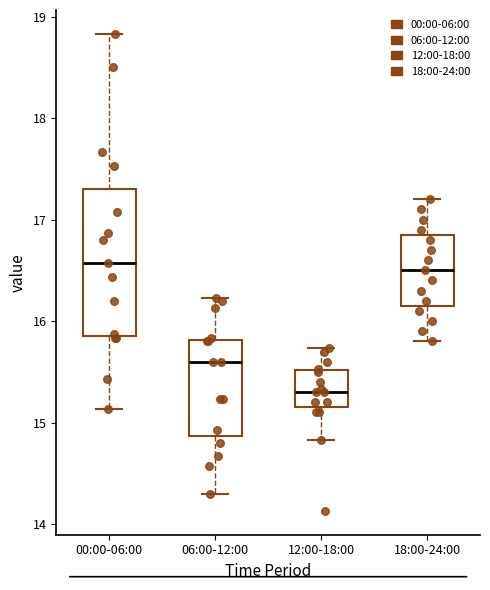

Reading left to right, transcribe this box plot: for each box, give where its median line is, the range the box spans, and where its two whiskers end, as read against the y-axis. The values are not printed on the chart, so give them approximately, as read against the axis.

00:00-06:00: median 16.6, box 15.9 to 17.3, whiskers 15.1 to 18.8
06:00-12:00: median 15.6, box 14.9 to 15.8, whiskers 14.3 to 16.2
12:00-18:00: median 15.3, box 15.2 to 15.5, whiskers 14.8 to 15.7
18:00-24:00: median 16.5, box 16.2 to 16.9, whiskers 15.8 to 17.2